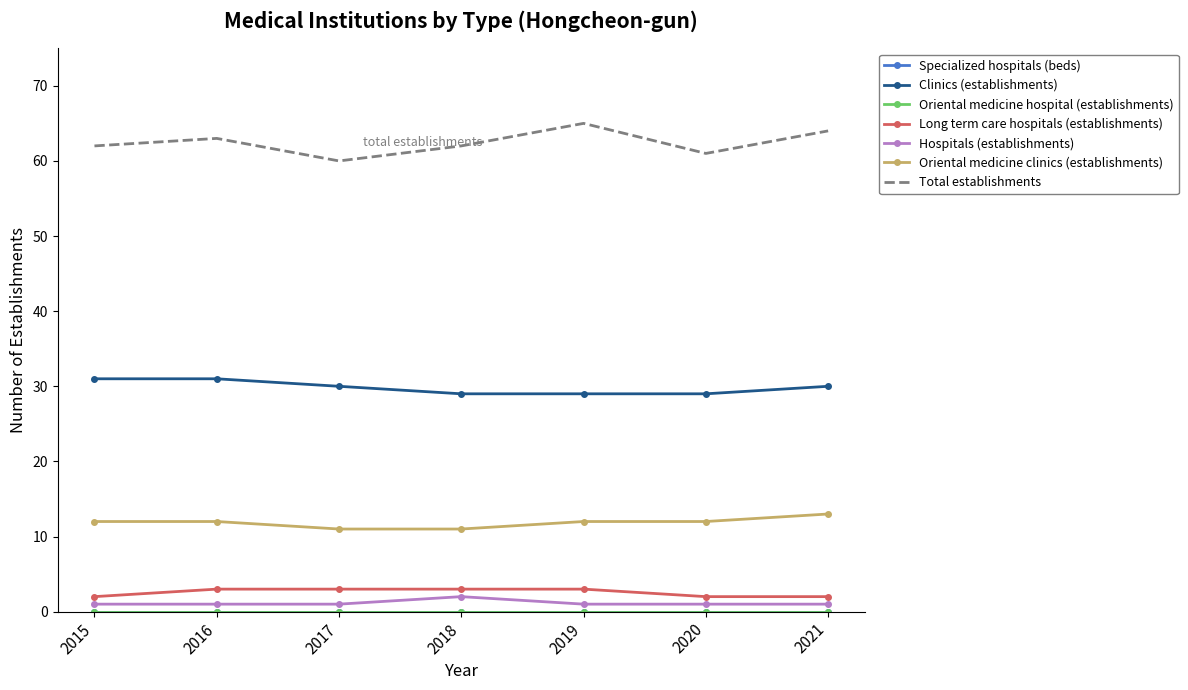

At how many categories does at least one series exceed 15?

7